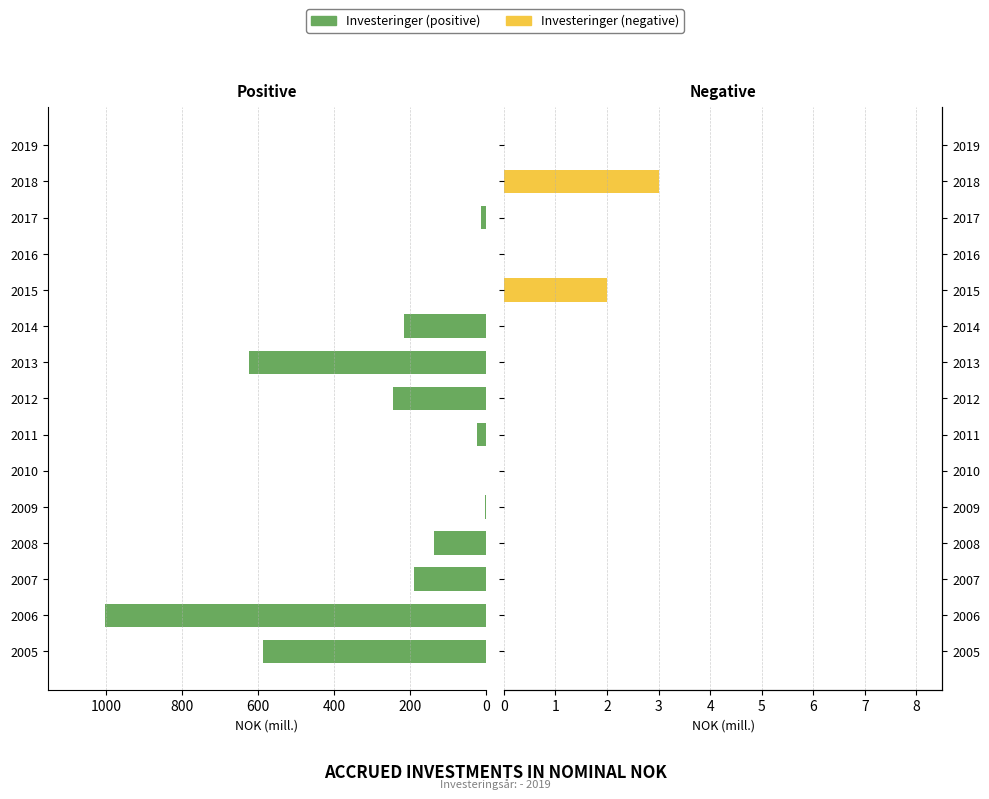

What is the maximum value shown in the chart?

1004